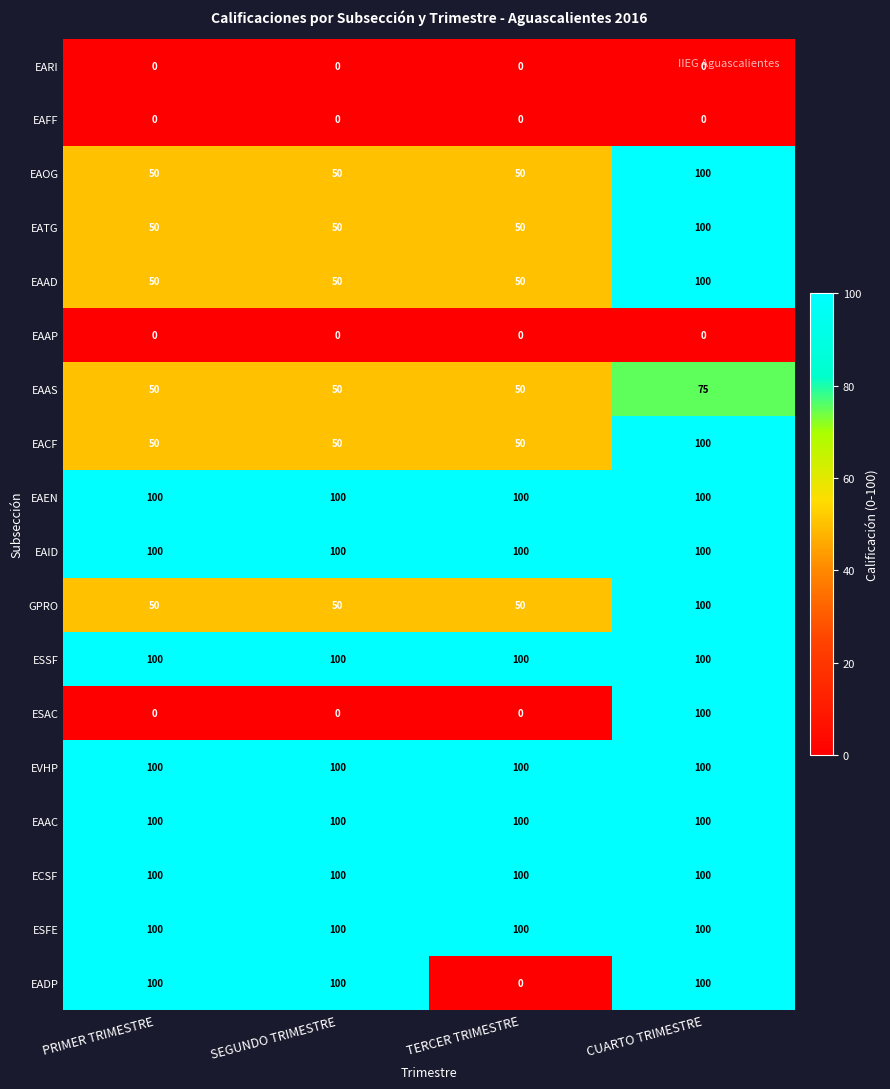

What is the difference between the highest and lowest values at TERCER TRIMESTRE?

100